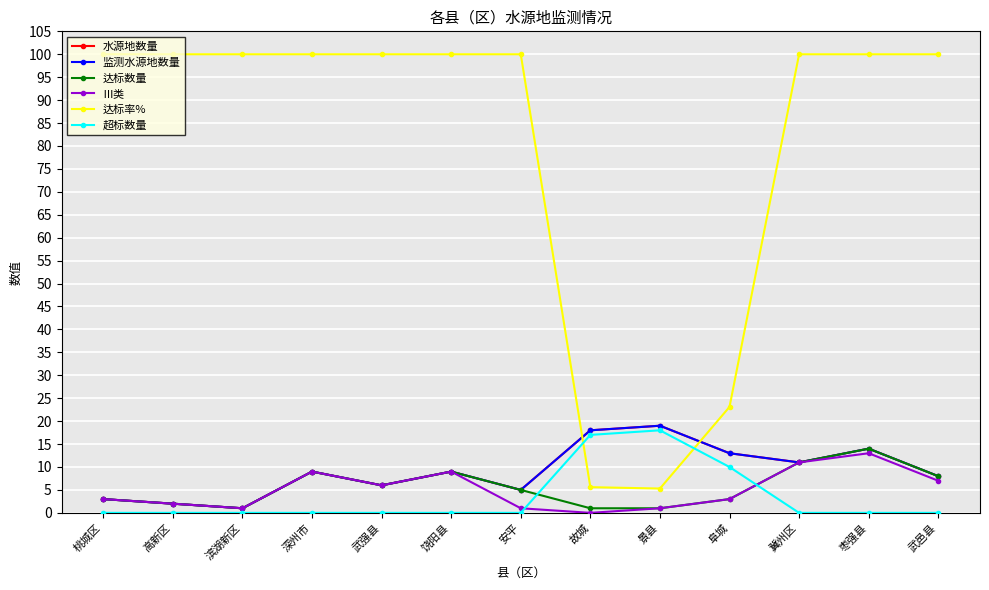

What is the total value across all series at 冀州区?

144.0